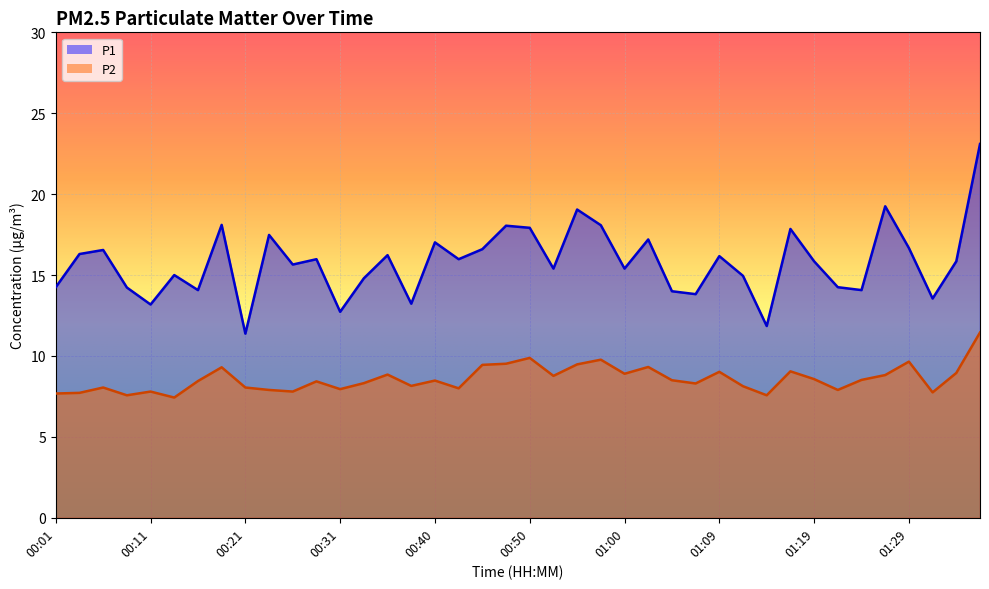

What position from the right is 01:29?

4